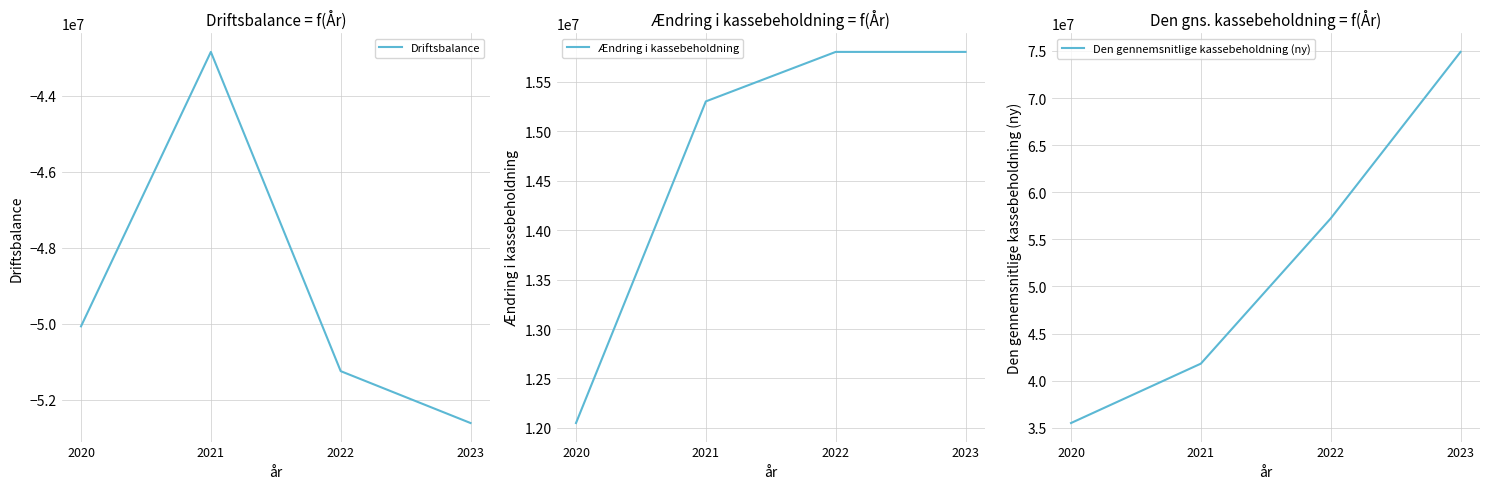

What value does the Driftsbalance series have at 2022, to the nearest 50?

-51253000